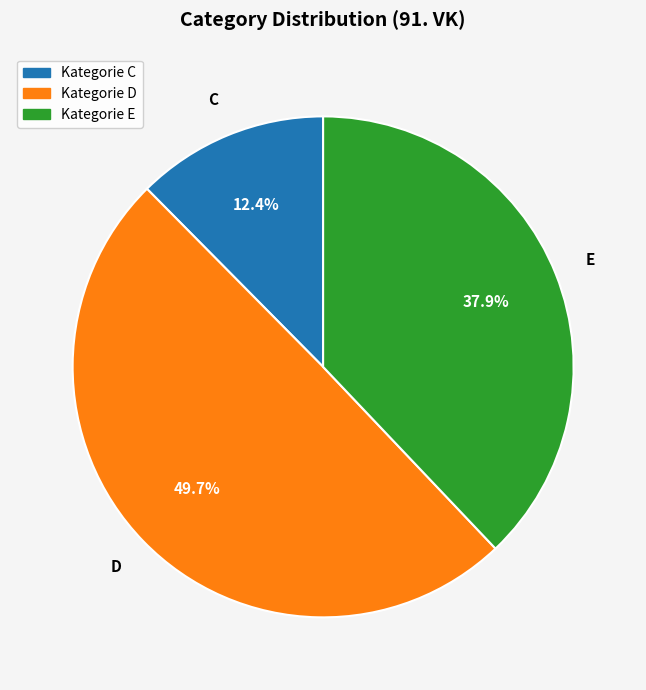

Which slice is the smallest?

C